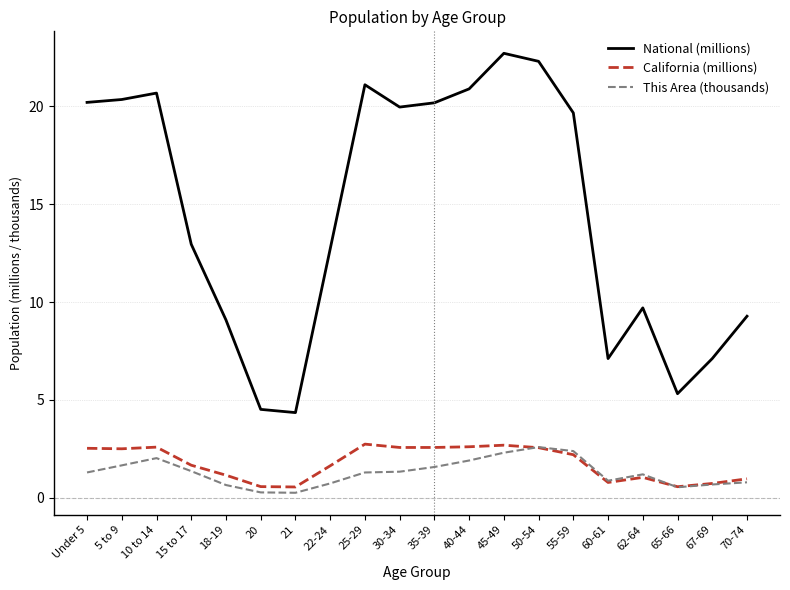

Which series has the largest total across all categories?

National (millions)